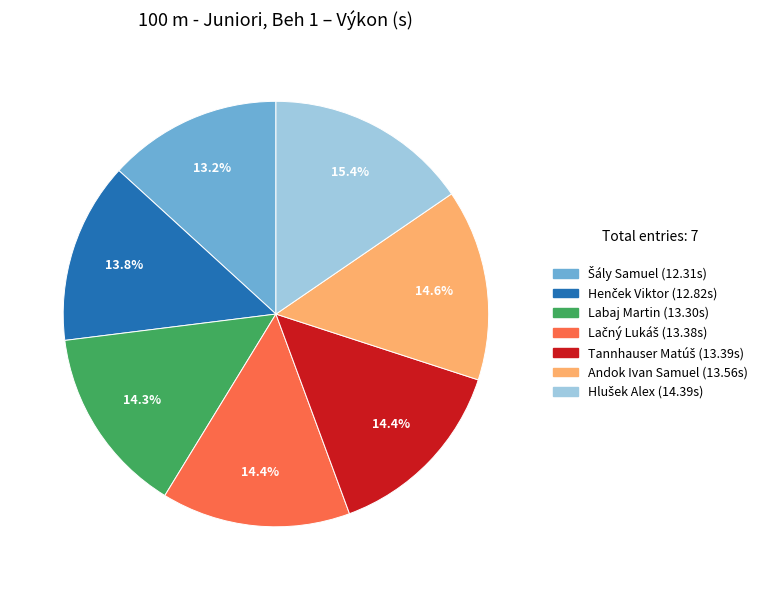

What percentage is NOT represented by Labaj Martin?

85.7%